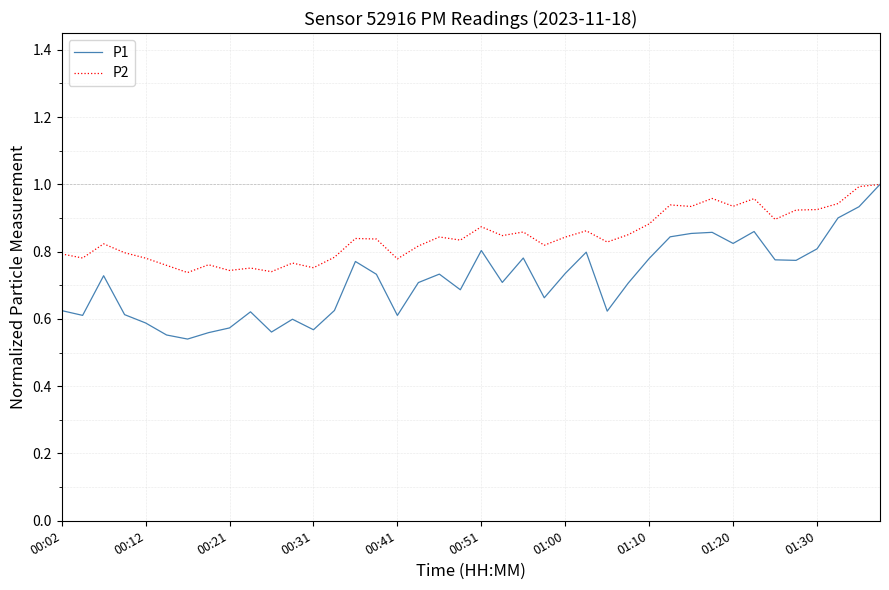

What is the difference between the second highest and second lowest values in the P1 series?

0.4